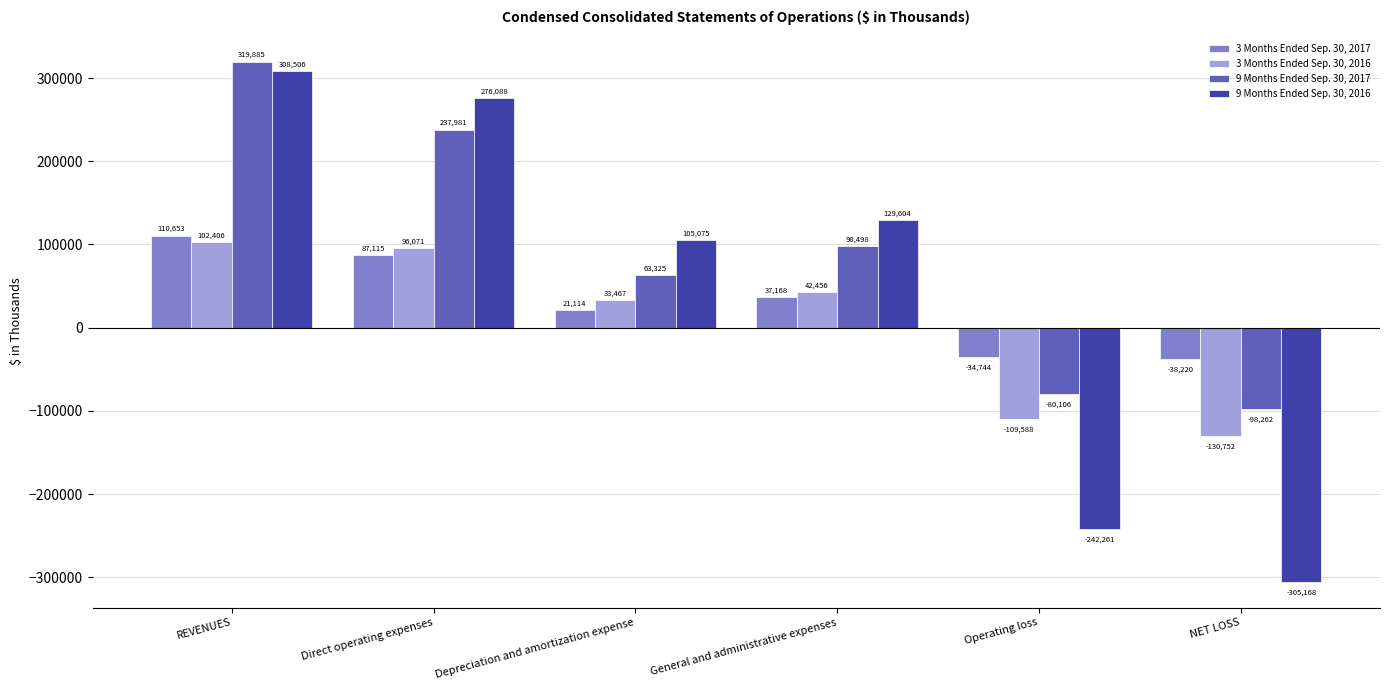

The value of 3 Months Ended Sep. 30, 2016 at REVENUES is 64148. True or false?

False